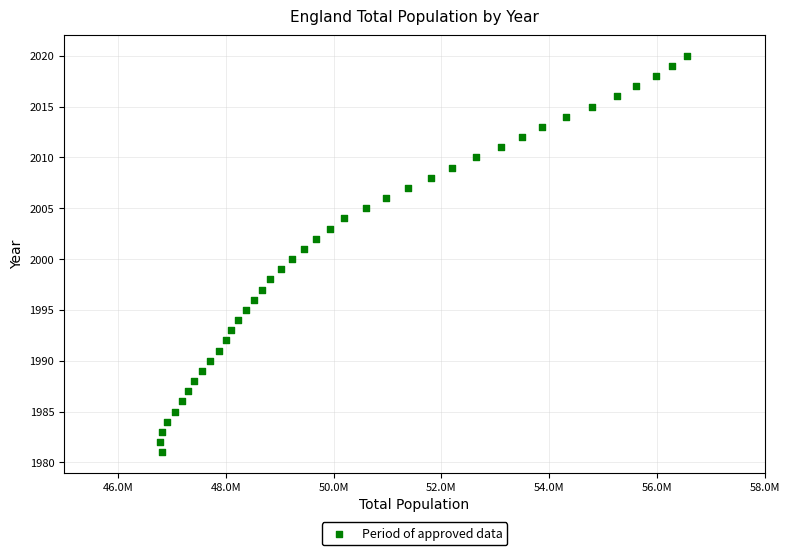

What is the range of Y values (max minus min)?

39